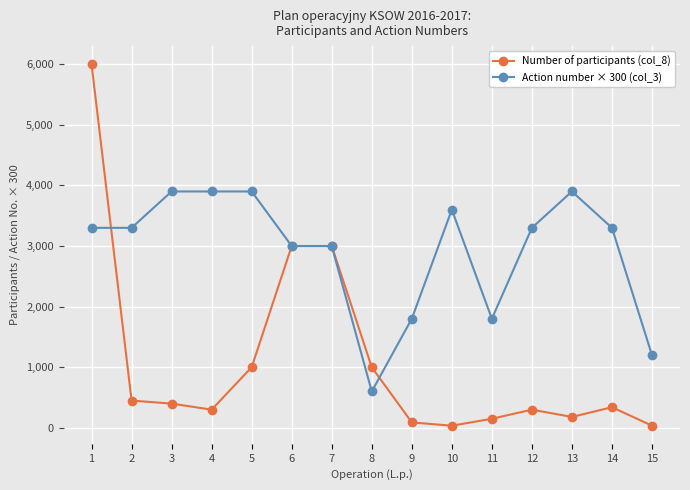

The value of Action number × 300 (col_3) at 9 is 3030. True or false?

False